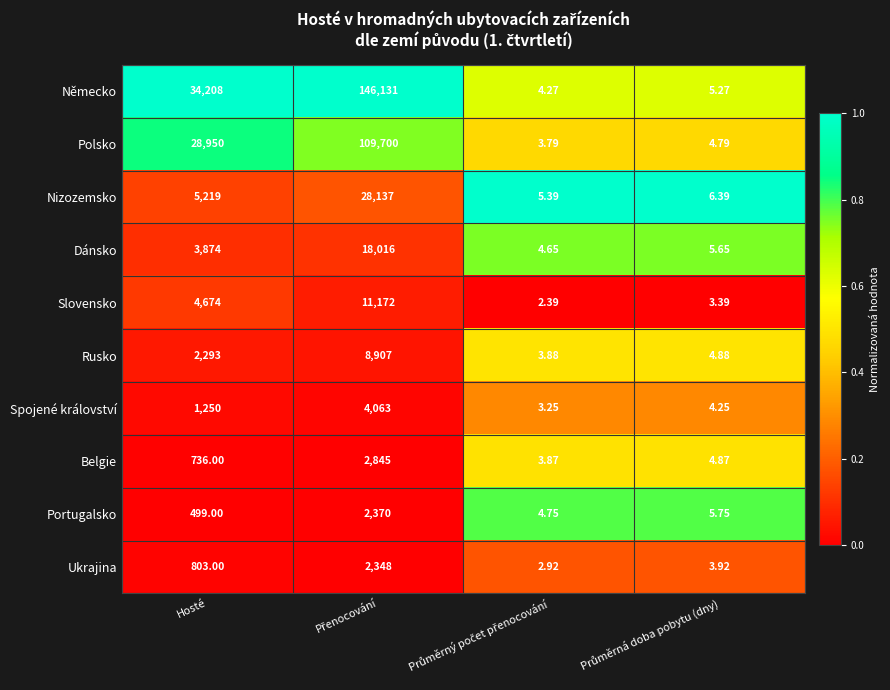

Which series has the widest spread of values?

Německo